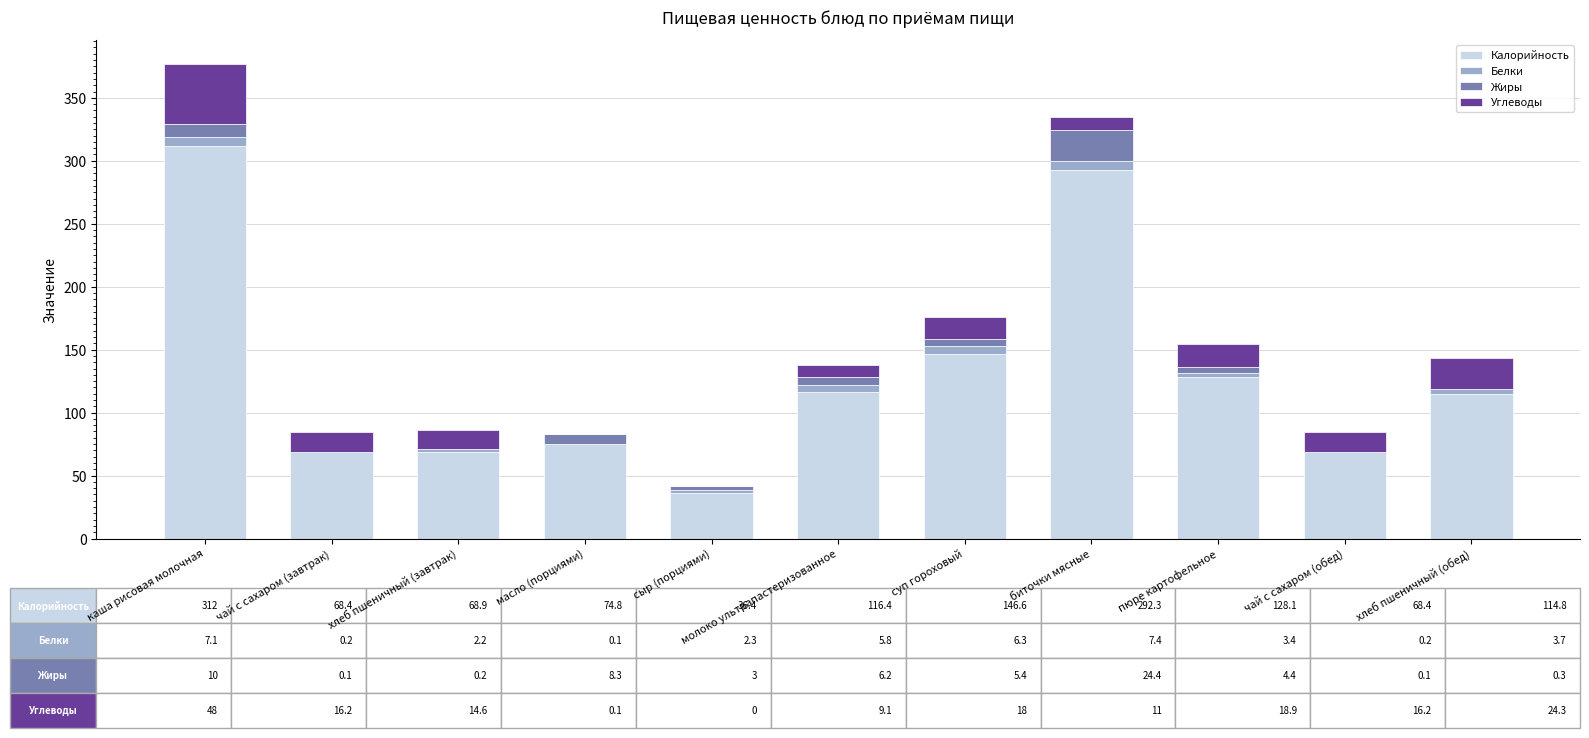

At which category is the sum across all series the highest?

каша рисовая молочная